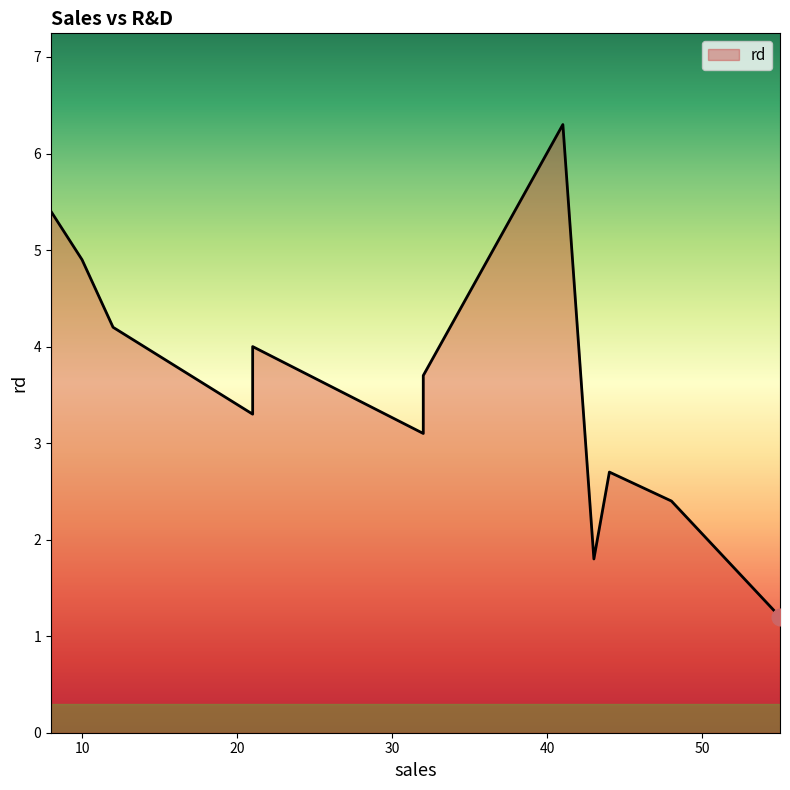

What is the maximum value shown in the chart?

6.3